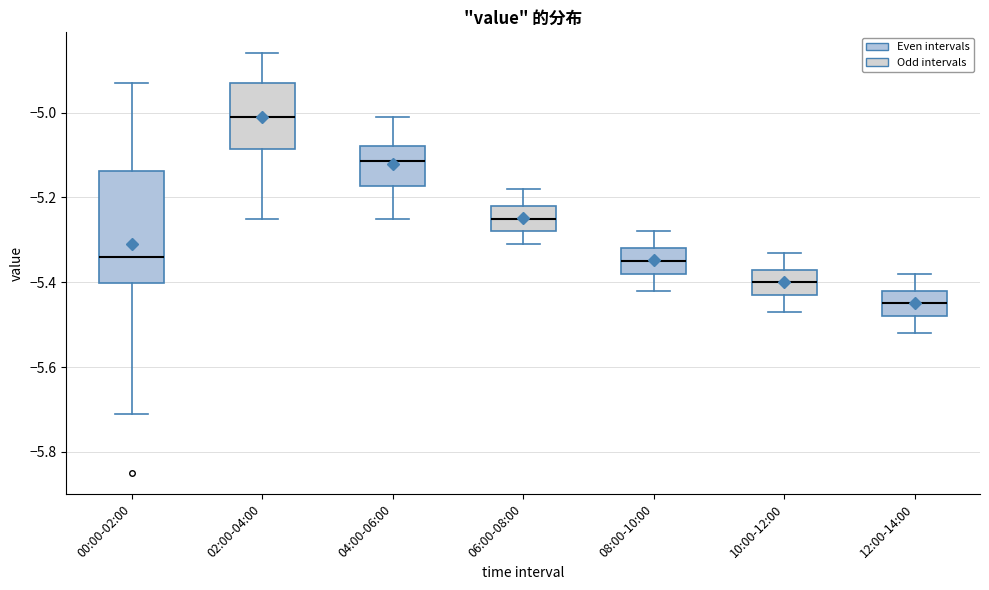

Comparing the boxes themselves (not the whiskers), which one is the tallest?

00:00-02:00